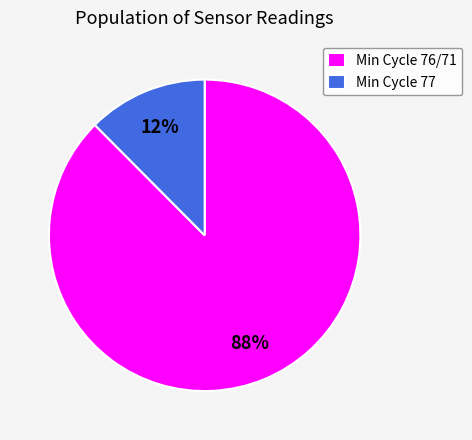

Which has a higher value, Min Cycle 77 or Min Cycle 76/71?

Min Cycle 76/71